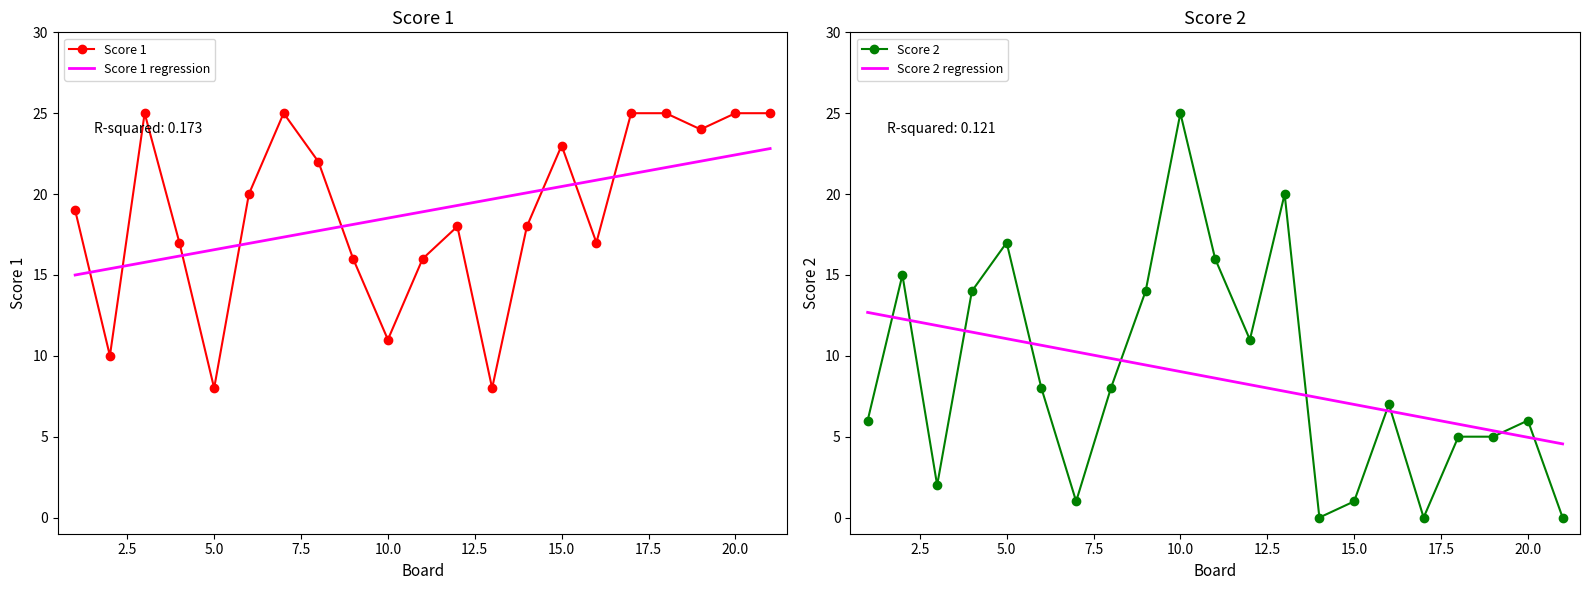

How many intersections are there between Score 2 and Score 1?

7